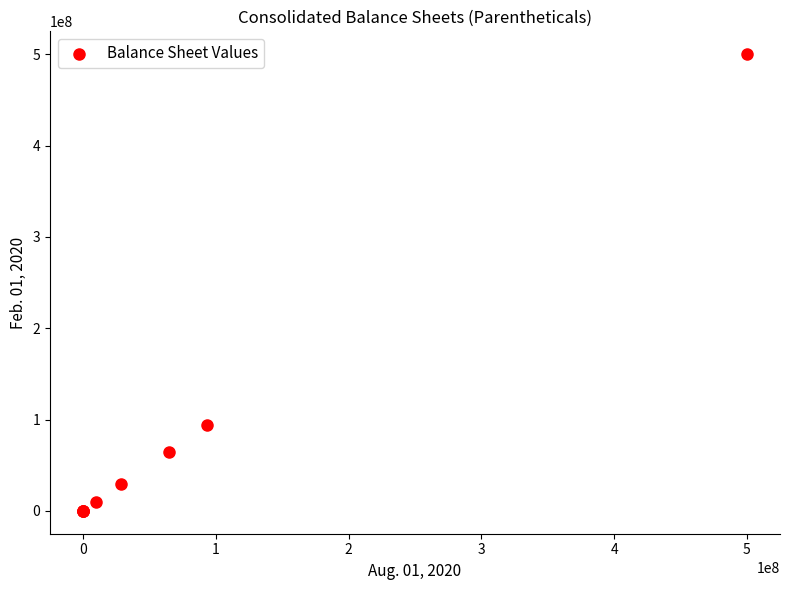

What Y value in the scatter plot is closest to 250000000?

93632000.0